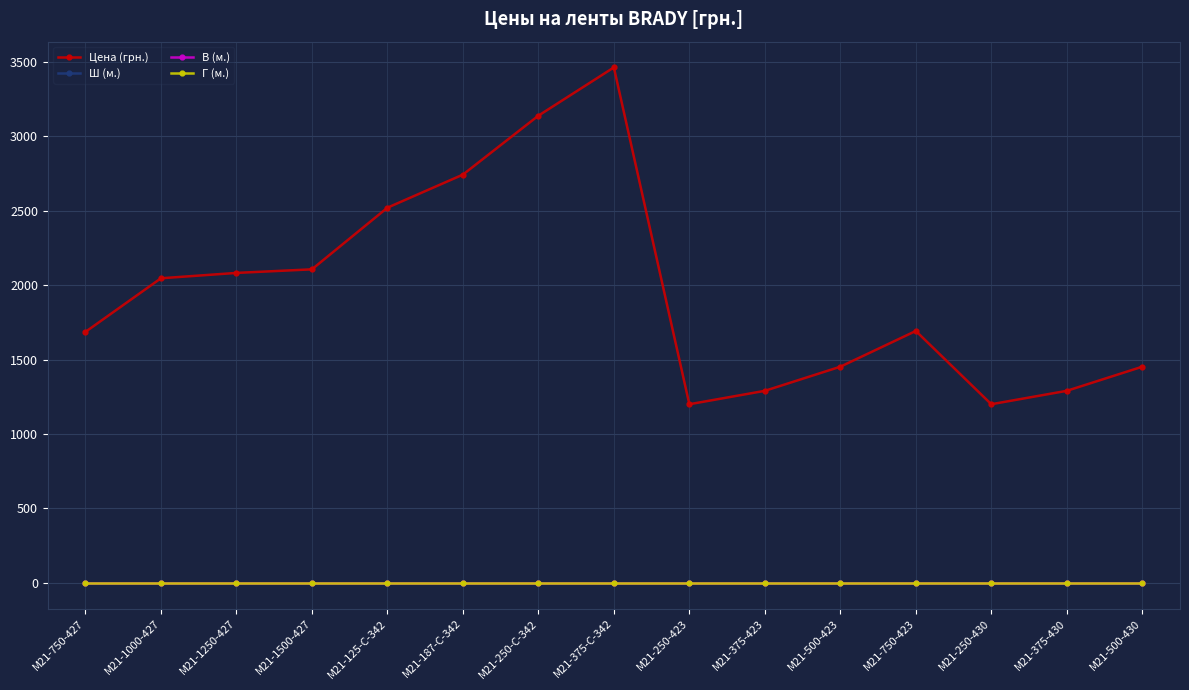

What are all the series names shown in the legend?

Цена (грн.), Ш (м.), В (м.), Г (м.)